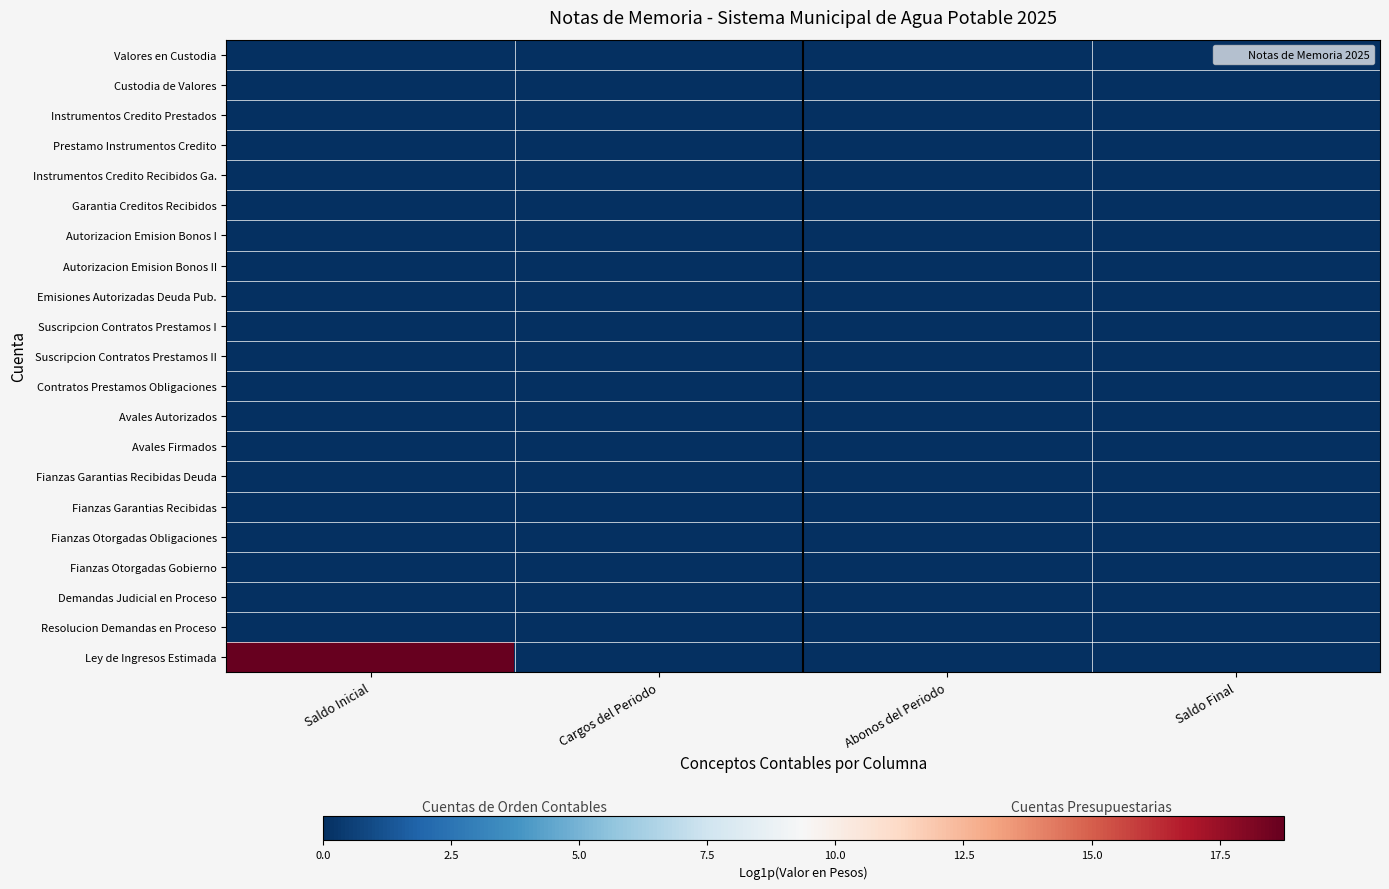

Reading left to right, what are all the values shown in this chart?

Valores en Custodia: Saldo Inicial=0.0	Cargos del Periodo=0.0	Abonos del Periodo=0.0	Saldo Final=0.0
Custodia de Valores: Saldo Inicial=0.0	Cargos del Periodo=0.0	Abonos del Periodo=0.0	Saldo Final=0.0
Instrumentos Credito Prestados: Saldo Inicial=0.0	Cargos del Periodo=0.0	Abonos del Periodo=0.0	Saldo Final=0.0
Prestamo Instrumentos Credito: Saldo Inicial=0.0	Cargos del Periodo=0.0	Abonos del Periodo=0.0	Saldo Final=0.0
Instrumentos Credito Recibidos Ga.: Saldo Inicial=0.0	Cargos del Periodo=0.0	Abonos del Periodo=0.0	Saldo Final=0.0
Garantia Creditos Recibidos: Saldo Inicial=0.0	Cargos del Periodo=0.0	Abonos del Periodo=0.0	Saldo Final=0.0
Autorizacion Emision Bonos I: Saldo Inicial=0.0	Cargos del Periodo=0.0	Abonos del Periodo=0.0	Saldo Final=0.0
Autorizacion Emision Bonos II: Saldo Inicial=0.0	Cargos del Periodo=0.0	Abonos del Periodo=0.0	Saldo Final=0.0
Emisiones Autorizadas Deuda Pub.: Saldo Inicial=0.0	Cargos del Periodo=0.0	Abonos del Periodo=0.0	Saldo Final=0.0
Suscripcion Contratos Prestamos I: Saldo Inicial=0.0	Cargos del Periodo=0.0	Abonos del Periodo=0.0	Saldo Final=0.0
Suscripcion Contratos Prestamos II: Saldo Inicial=0.0	Cargos del Periodo=0.0	Abonos del Periodo=0.0	Saldo Final=0.0
Contratos Prestamos Obligaciones: Saldo Inicial=0.0	Cargos del Periodo=0.0	Abonos del Periodo=0.0	Saldo Final=0.0
Avales Autorizados: Saldo Inicial=0.0	Cargos del Periodo=0.0	Abonos del Periodo=0.0	Saldo Final=0.0
Avales Firmados: Saldo Inicial=0.0	Cargos del Periodo=0.0	Abonos del Periodo=0.0	Saldo Final=0.0
Fianzas Garantias Recibidas Deuda: Saldo Inicial=0.0	Cargos del Periodo=0.0	Abonos del Periodo=0.0	Saldo Final=0.0
Fianzas Garantias Recibidas: Saldo Inicial=0.0	Cargos del Periodo=0.0	Abonos del Periodo=0.0	Saldo Final=0.0
Fianzas Otorgadas Obligaciones: Saldo Inicial=0.0	Cargos del Periodo=0.0	Abonos del Periodo=0.0	Saldo Final=0.0
Fianzas Otorgadas Gobierno: Saldo Inicial=0.0	Cargos del Periodo=0.0	Abonos del Periodo=0.0	Saldo Final=0.0
Demandas Judicial en Proceso: Saldo Inicial=0.0	Cargos del Periodo=0.0	Abonos del Periodo=0.0	Saldo Final=0.0
Resolucion Demandas en Proceso: Saldo Inicial=0.0	Cargos del Periodo=0.0	Abonos del Periodo=0.0	Saldo Final=0.0
Ley de Ingresos Estimada: Saldo Inicial=18.7	Cargos del Periodo=0.0	Abonos del Periodo=0.0	Saldo Final=0.0